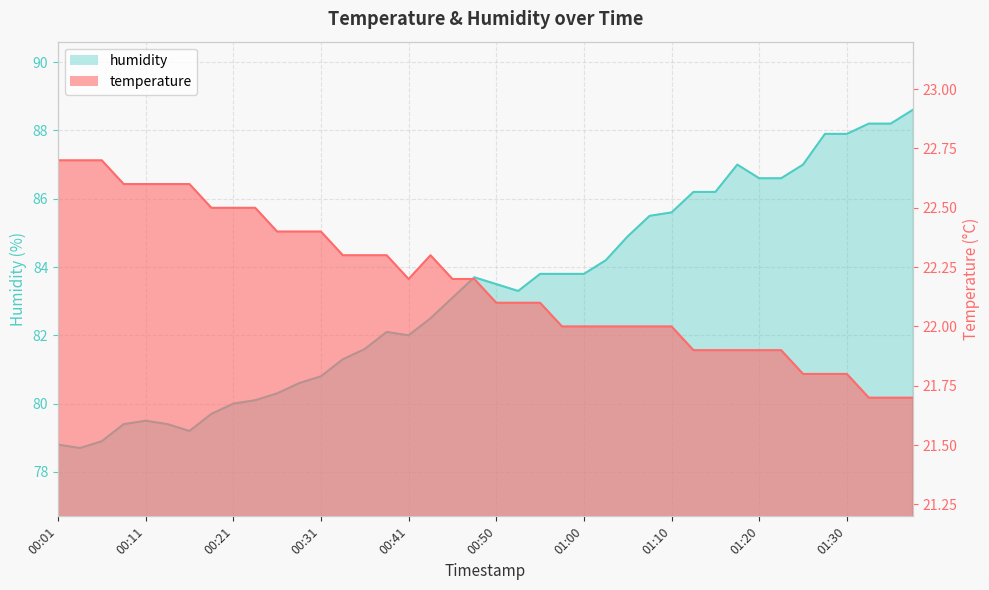

Reading left to right, list all the values displayed in this chart.

temperature: 00:01=22.7	00:04=22.7	00:06=22.7	00:09=22.6	00:11=22.6	00:14=22.6	00:16=22.6	00:19=22.5	00:21=22.5	00:23=22.5	00:26=22.4	00:28=22.4	00:31=22.4	00:33=22.3	00:36=22.3	00:38=22.3	00:41=22.2	00:43=22.3	00:46=22.2	00:48=22.2	00:50=22.1	00:53=22.1	00:55=22.1	00:58=22.0	01:00=22.0	01:03=22.0	01:05=22.0	01:08=22.0	01:10=22.0	01:13=21.9	01:15=21.9	01:18=21.9	01:20=21.9	01:23=21.9	01:25=21.8	01:28=21.8	01:30=21.8	01:33=21.7	01:35=21.7	01:38=21.7
humidity: 00:01=78.8	00:04=78.7	00:06=78.9	00:09=79.4	00:11=79.5	00:14=79.4	00:16=79.2	00:19=79.7	00:21=80.0	00:23=80.1	00:26=80.3	00:28=80.6	00:31=80.8	00:33=81.3	00:36=81.6	00:38=82.1	00:41=82.0	00:43=82.5	00:46=83.1	00:48=83.7	00:50=83.5	00:53=83.3	00:55=83.8	00:58=83.8	01:00=83.8	01:03=84.2	01:05=84.9	01:08=85.5	01:10=85.6	01:13=86.2	01:15=86.2	01:18=87.0	01:20=86.6	01:23=86.6	01:25=87.0	01:28=87.9	01:30=87.9	01:33=88.2	01:35=88.2	01:38=88.6